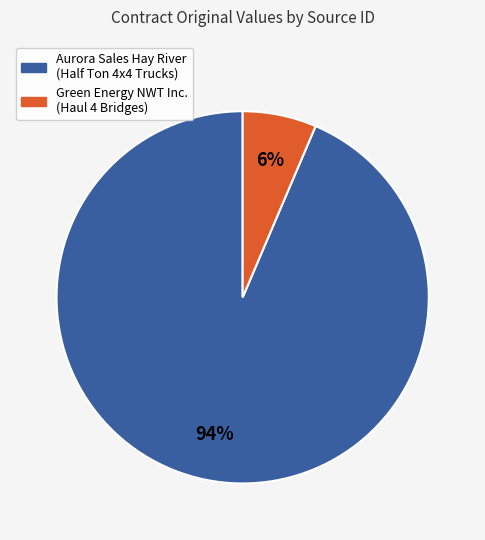

Does any single category account for the majority?

Yes